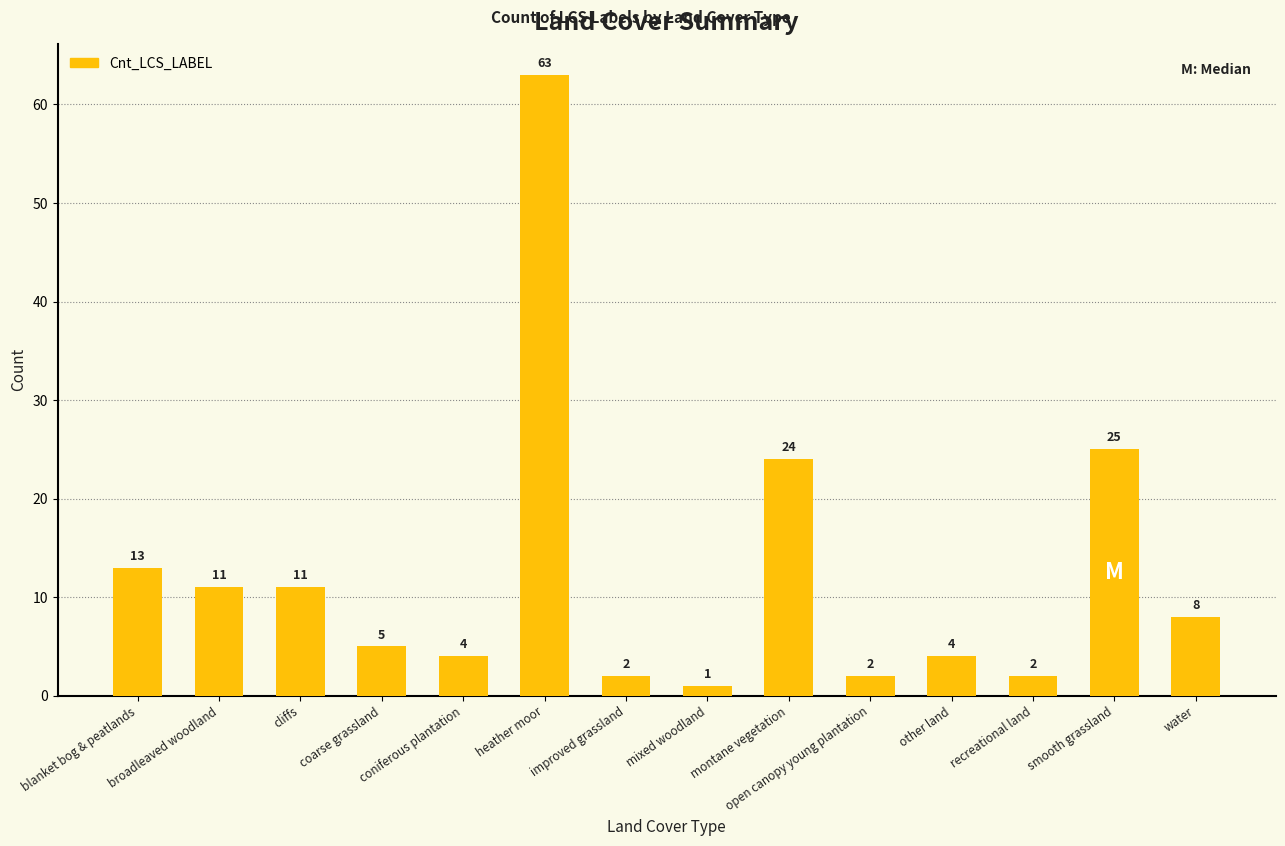

How many series are shown in this chart?

1